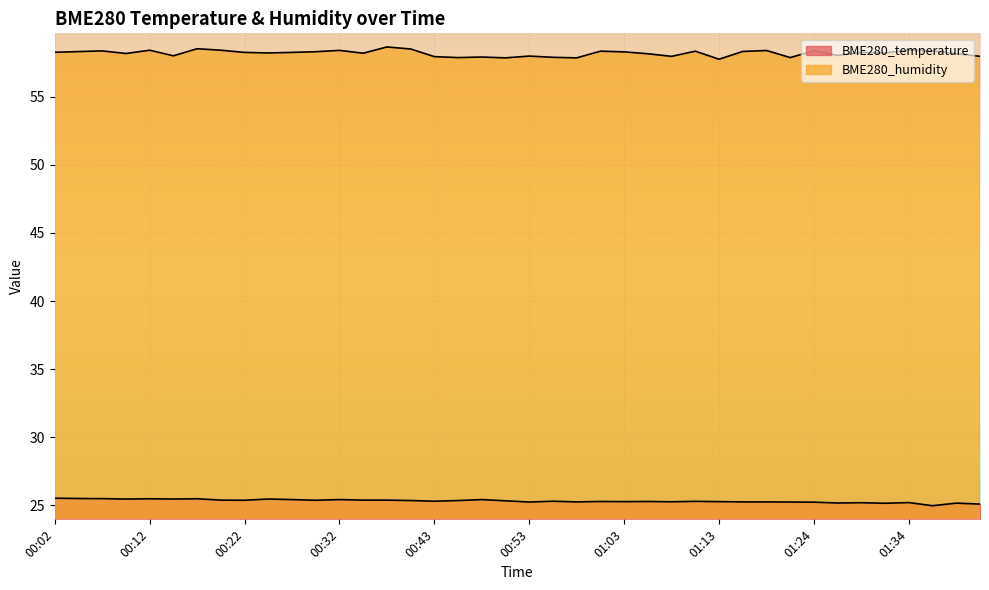

Where is the first local minimum for BME280_temperature?

00:10